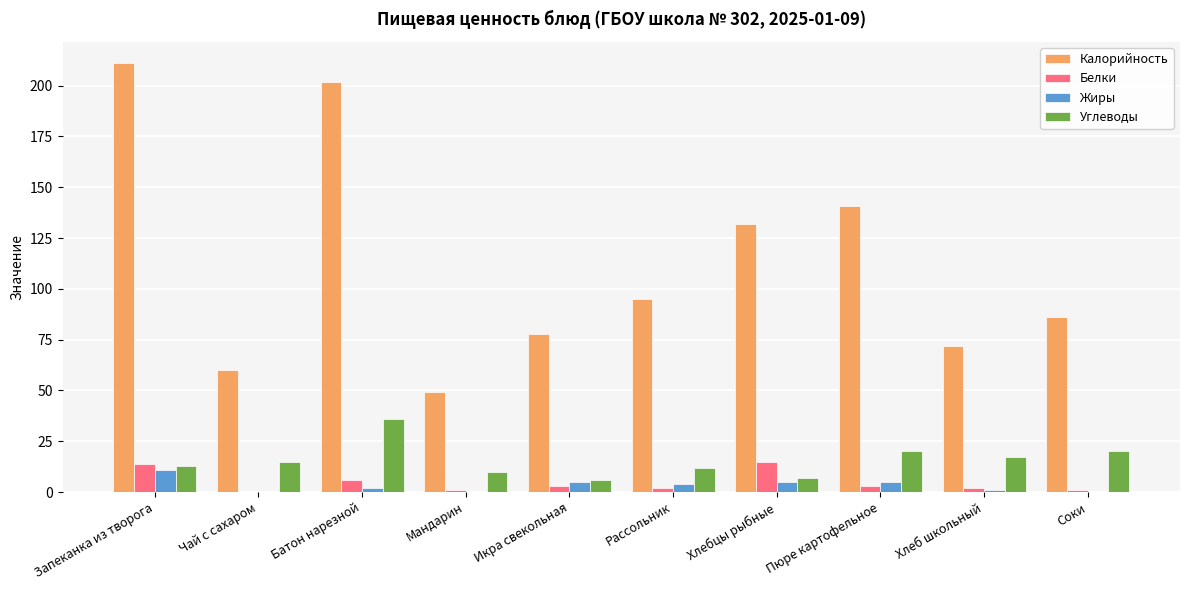

What is the average value of the Калорийность series?

113